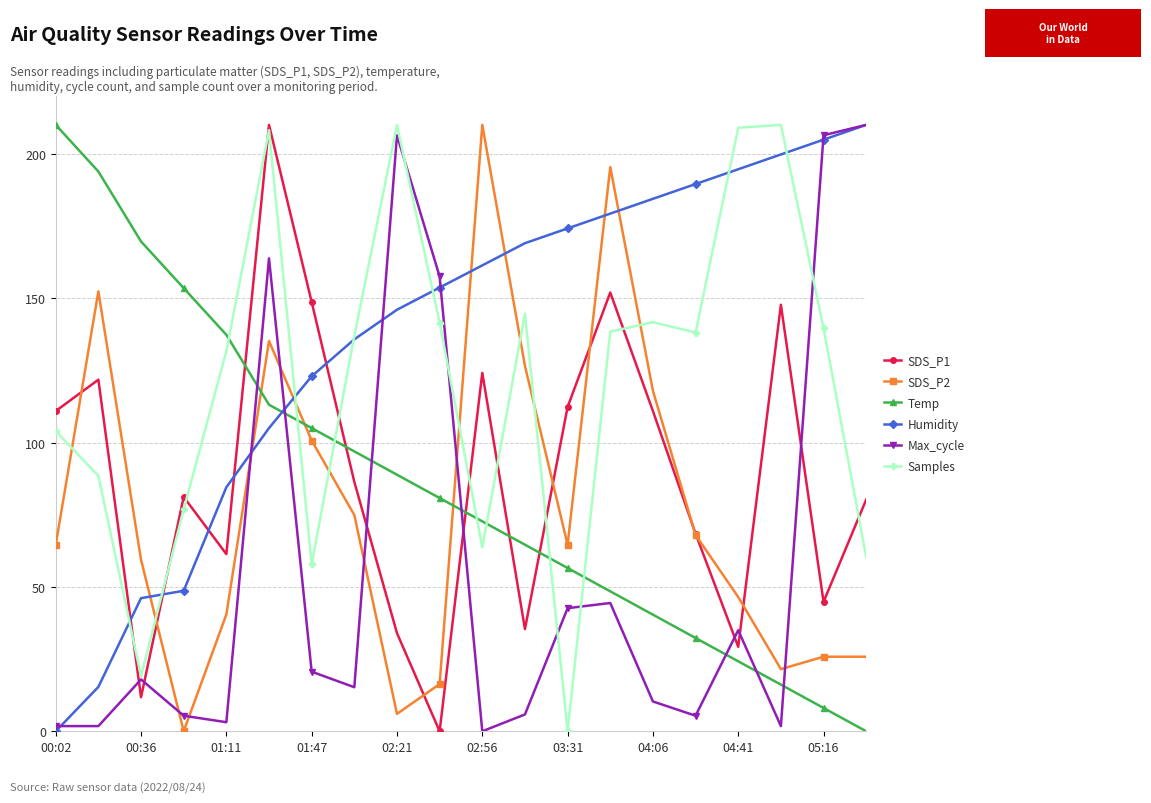

True or false: Temp has more than 2 points higher than both neighbors.

False